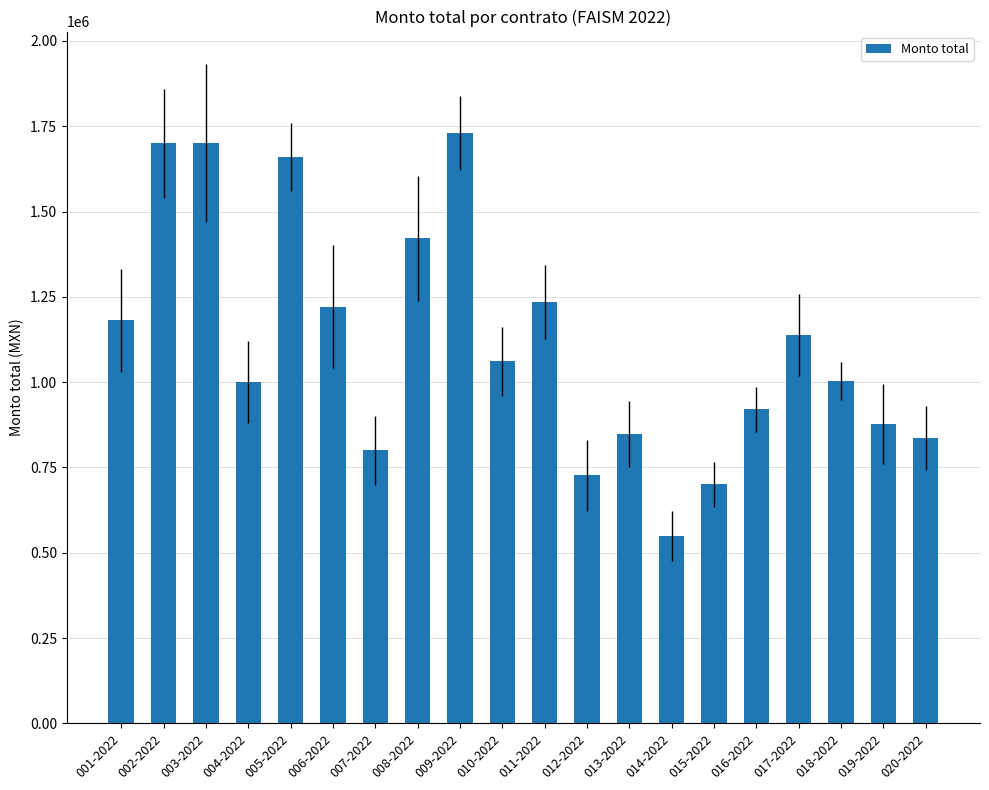

Is it true that the value at 007-2022 is 799906.9?

True